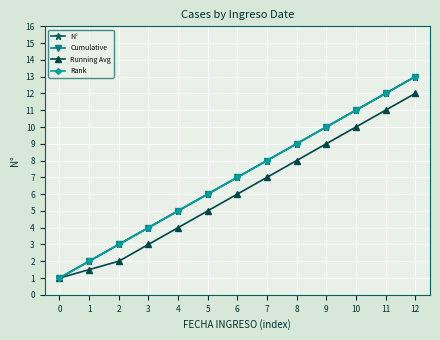

The value of Running Avg at 10 is 4.4. True or false?

False